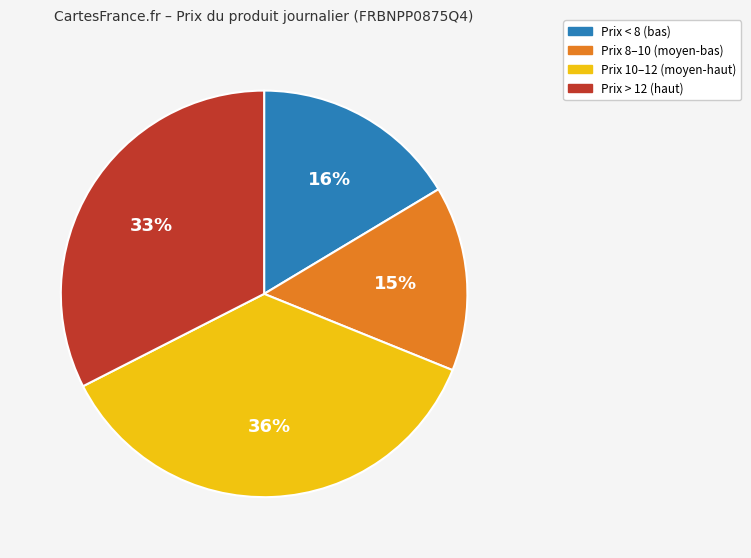

What is the smallest slice in the pie chart?

Prix 8–10 (moyen-bas)